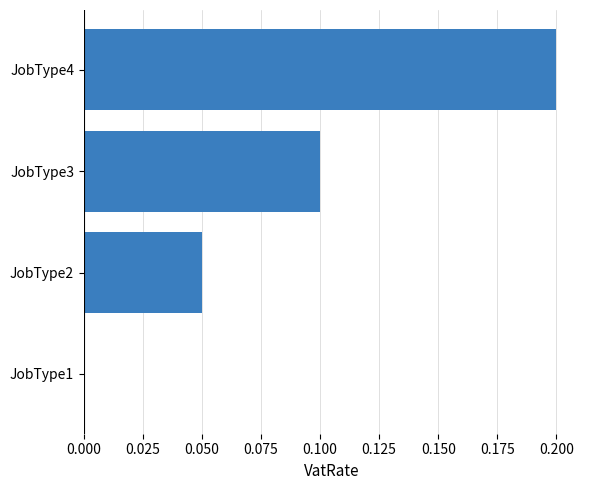

The chart shows a value of 0.1 at JobType4. True or false?

False